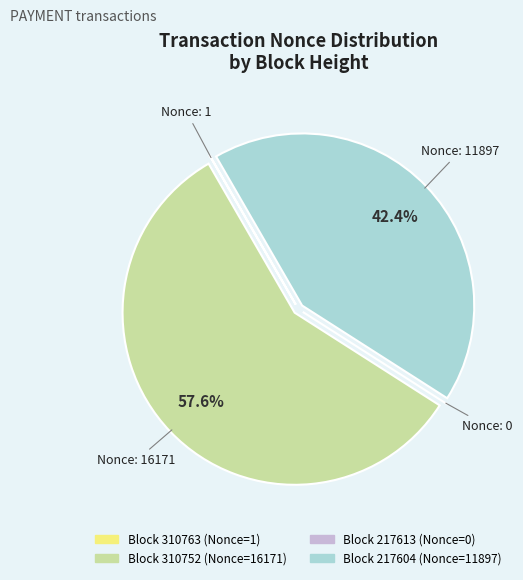

Is there any slice that represents more than half of the pie?

Yes